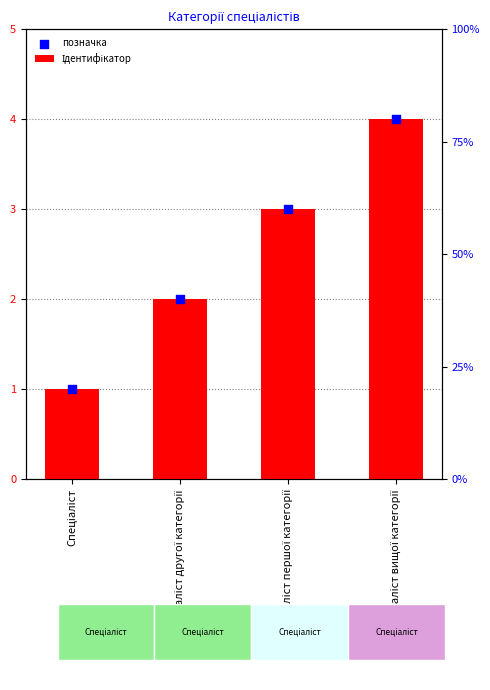

Which series has the largest total across all categories?

Ідентифікатор